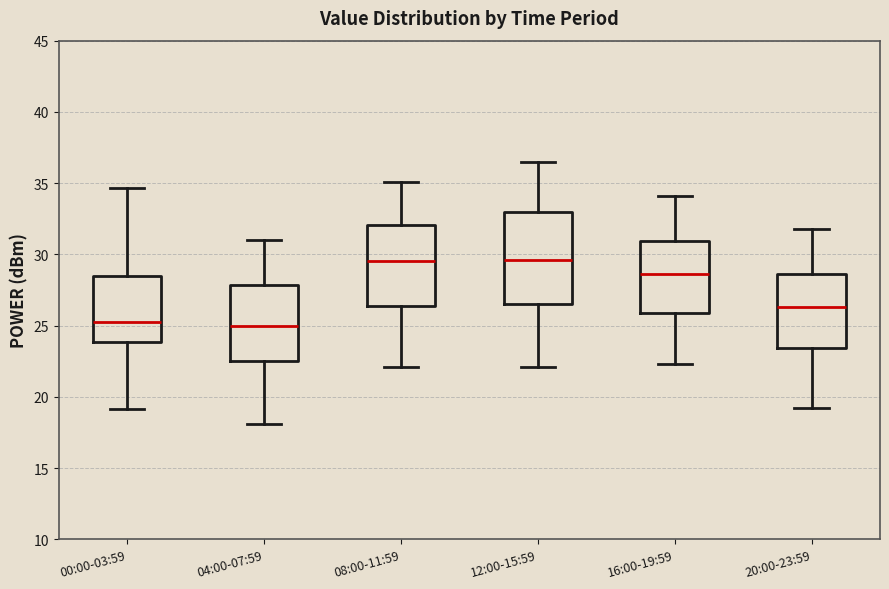

Where is the lower edge of the box for 20:00-23:59 on the y-axis? The values are not printed on the chart, so give them approximately, as read against the axis.

23.5